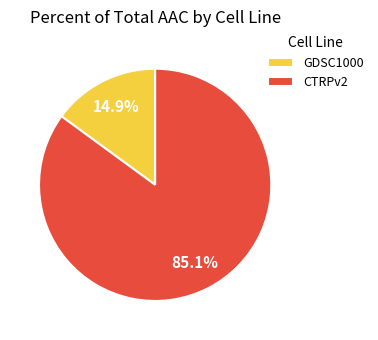

Between CTRPv2 and GDSC1000, which is larger?

CTRPv2